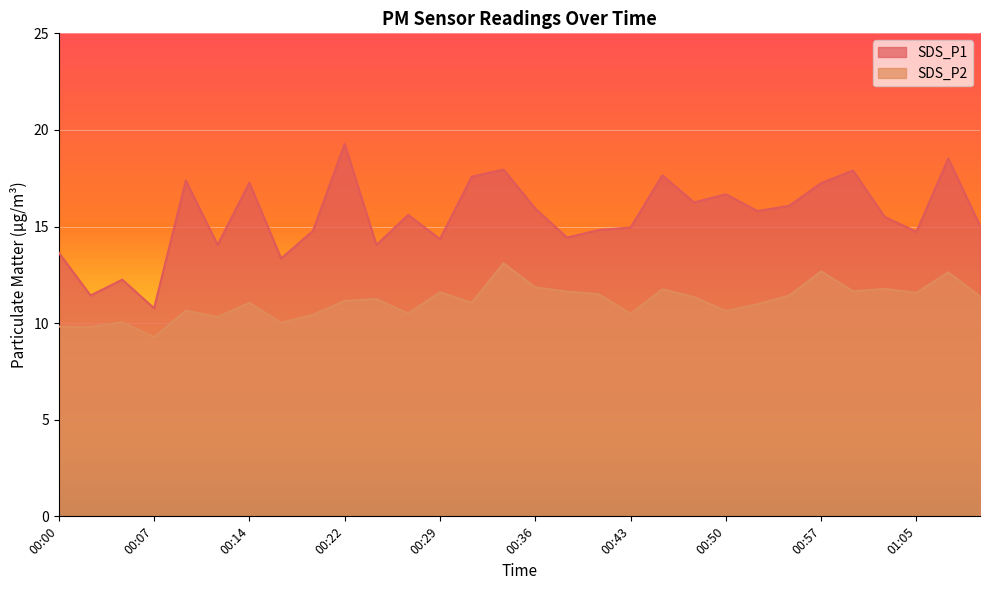

Rank the series by their average value, from highest to lowest.

SDS_P1, SDS_P2